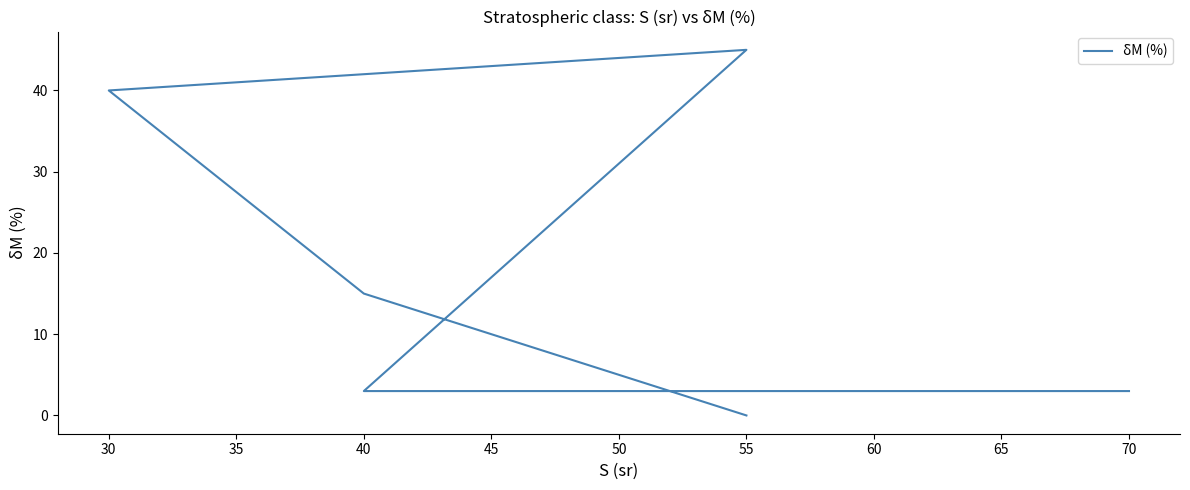

True or false: the data has more than 2 interior local peaks.

False